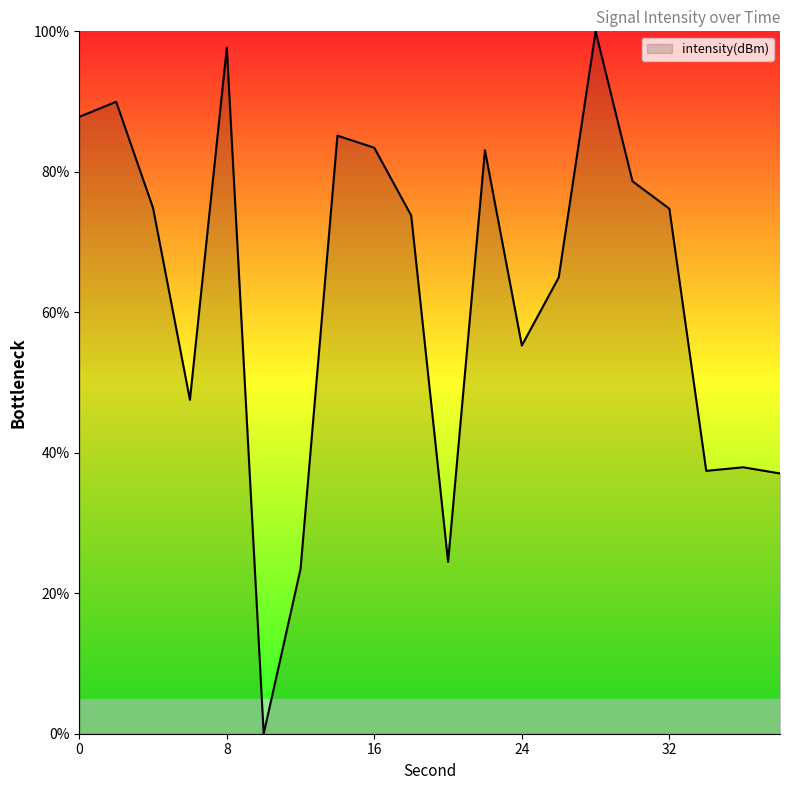

What is the maximum value shown in the chart?

100.0